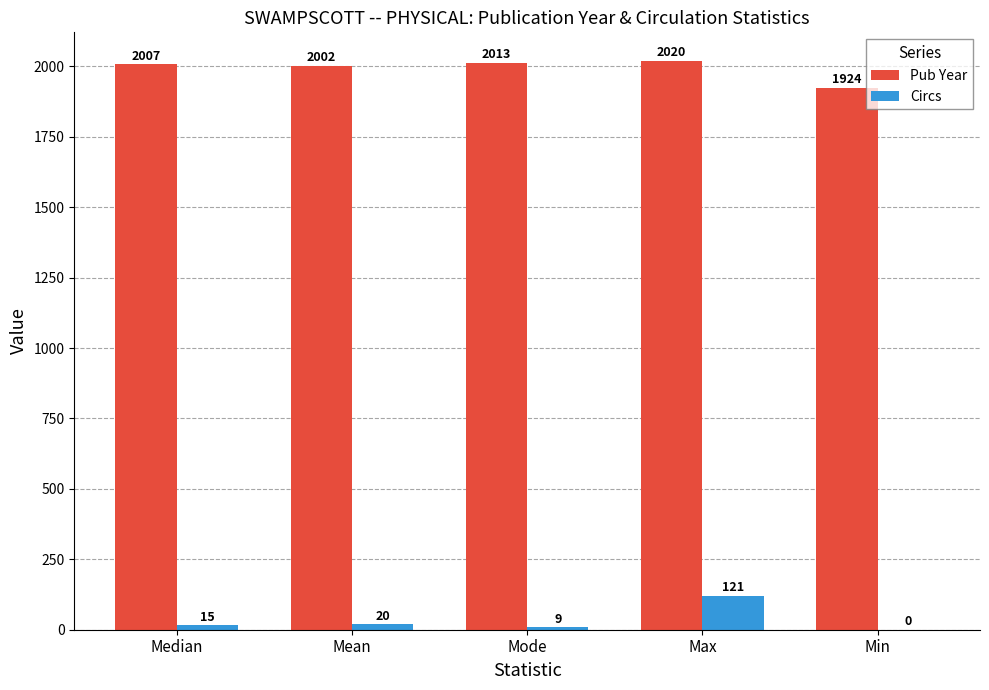

What is the total value across all series at Max?

2141